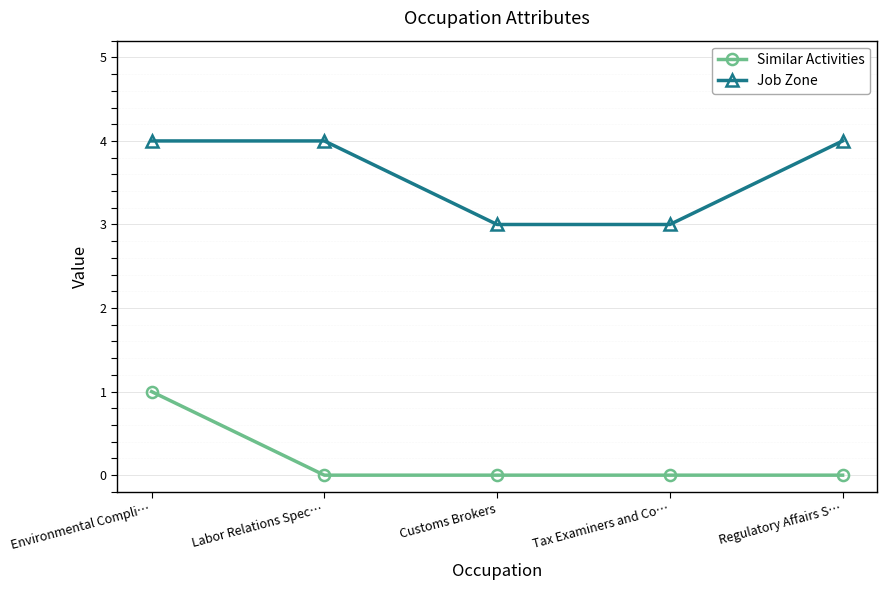

True or false: Job Zone and Similar Activities intersect in this chart.

False